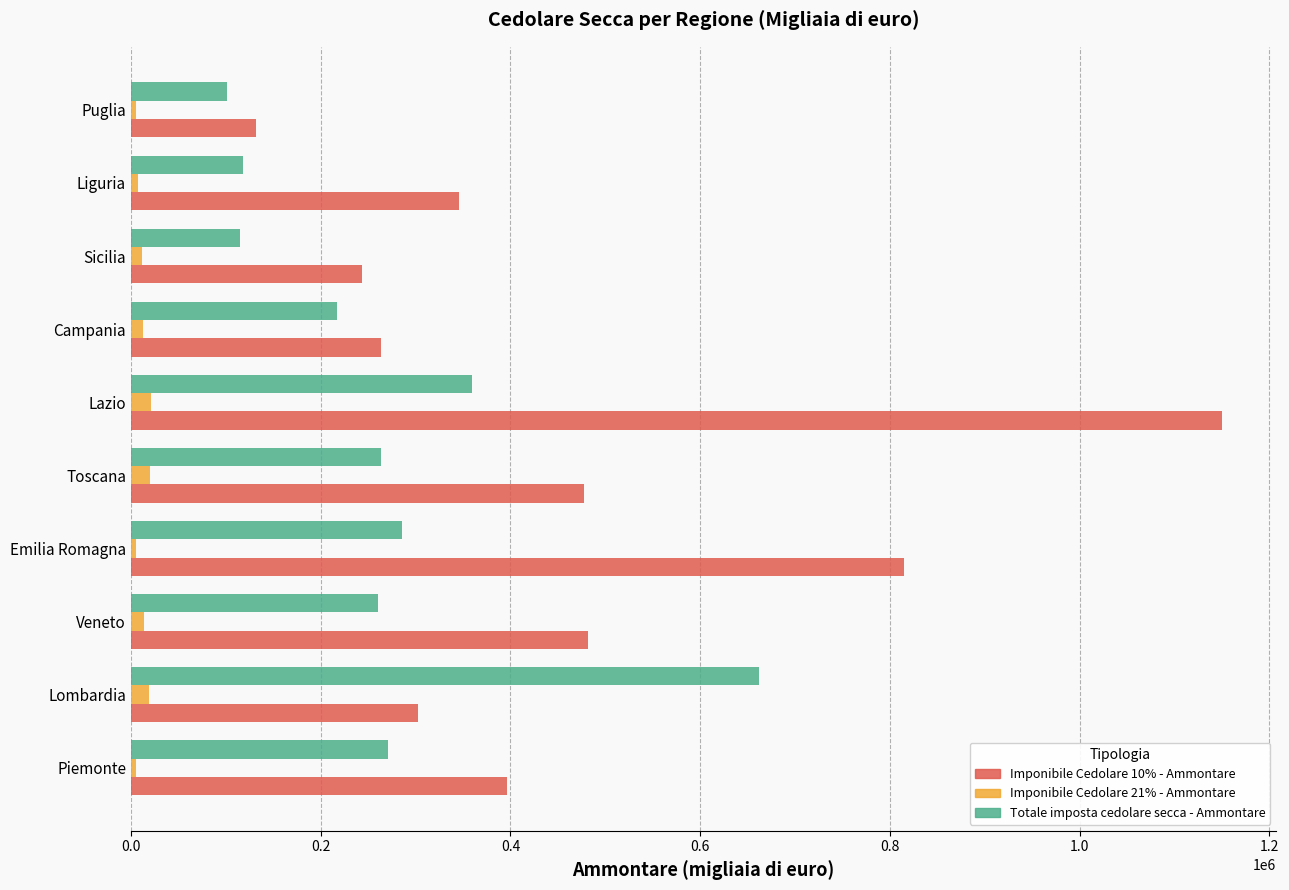

Is it true that Imponibile Cedolare 10% - Ammontare equals 855337 at Veneto?

False